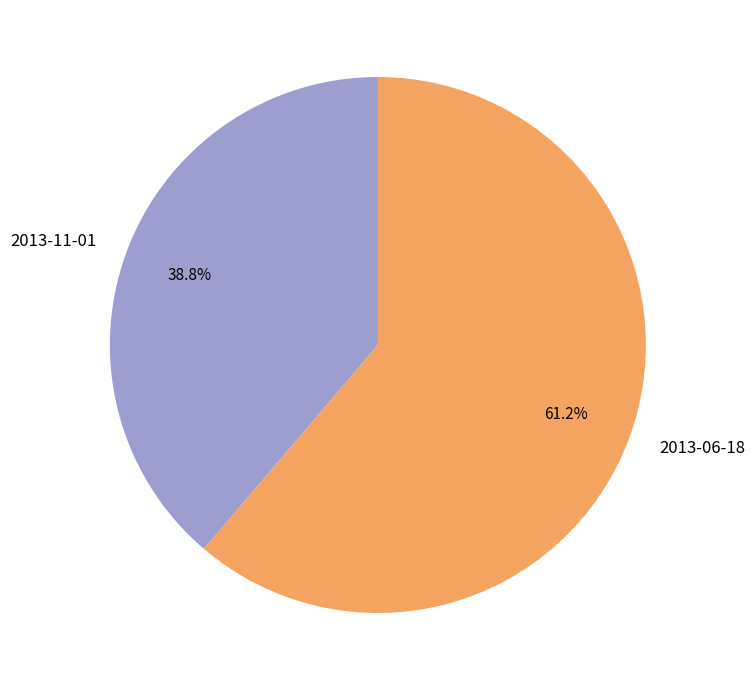

To the nearest percent, what is the difference between the 2013-11-01 and 2013-06-18 slice percentages?

22%